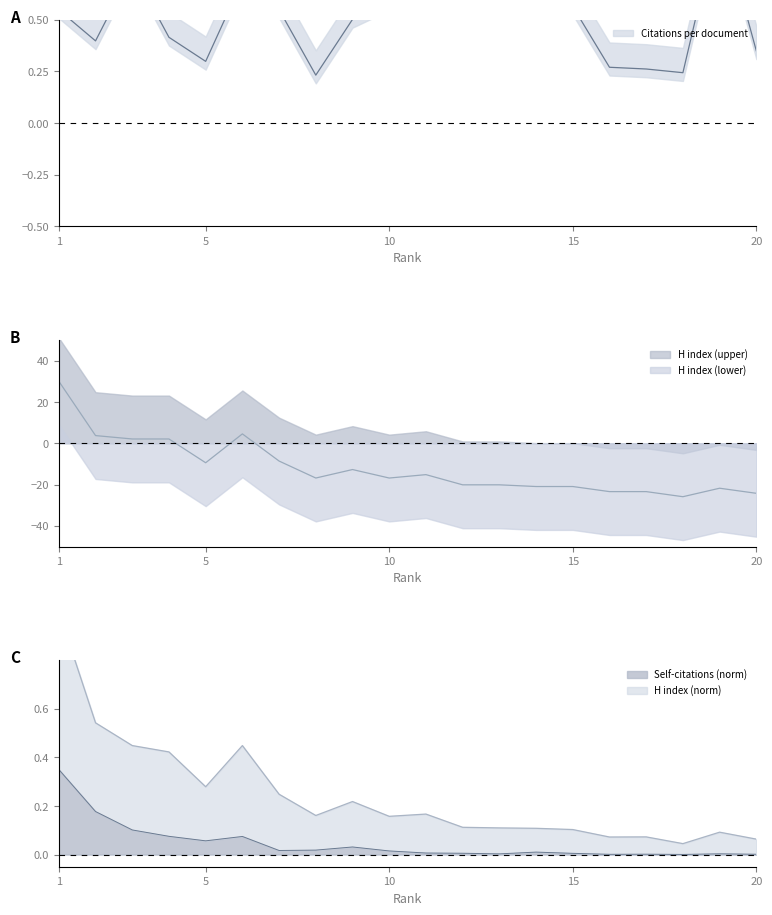

At which category does H index reach its first local valley?

5